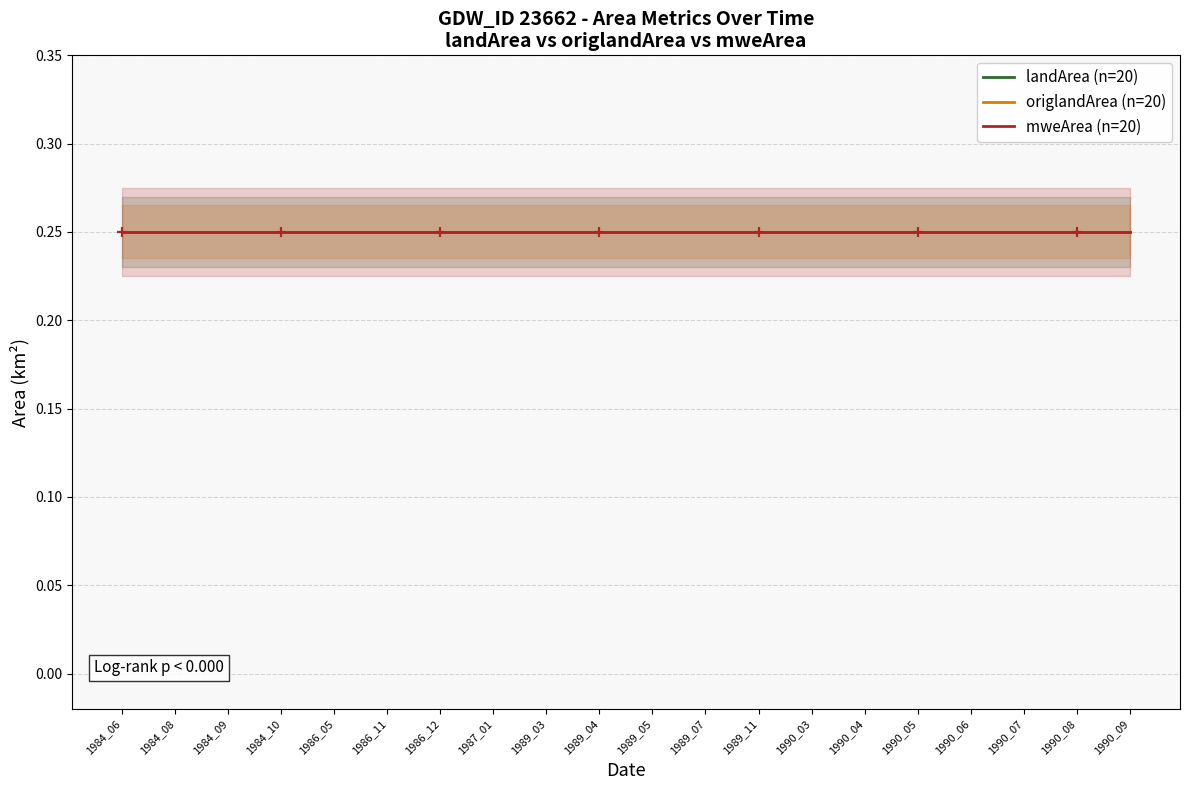

True or false: landArea has more than 1 points higher than both neighbors.

False